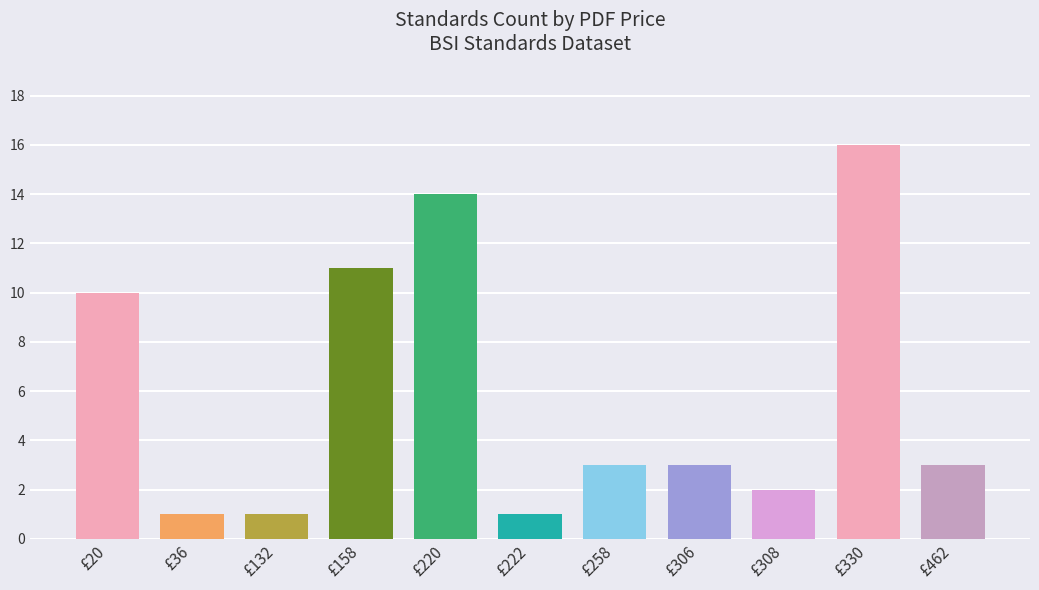

What is the difference between the maximum and minimum values?

15